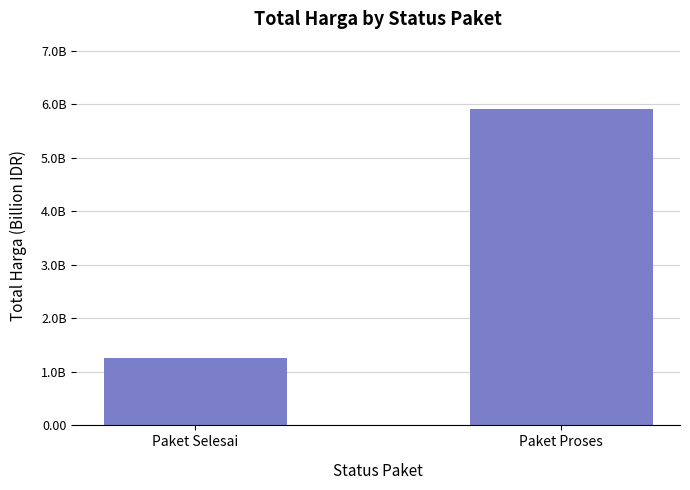

Does the chart contain any negative values?

No